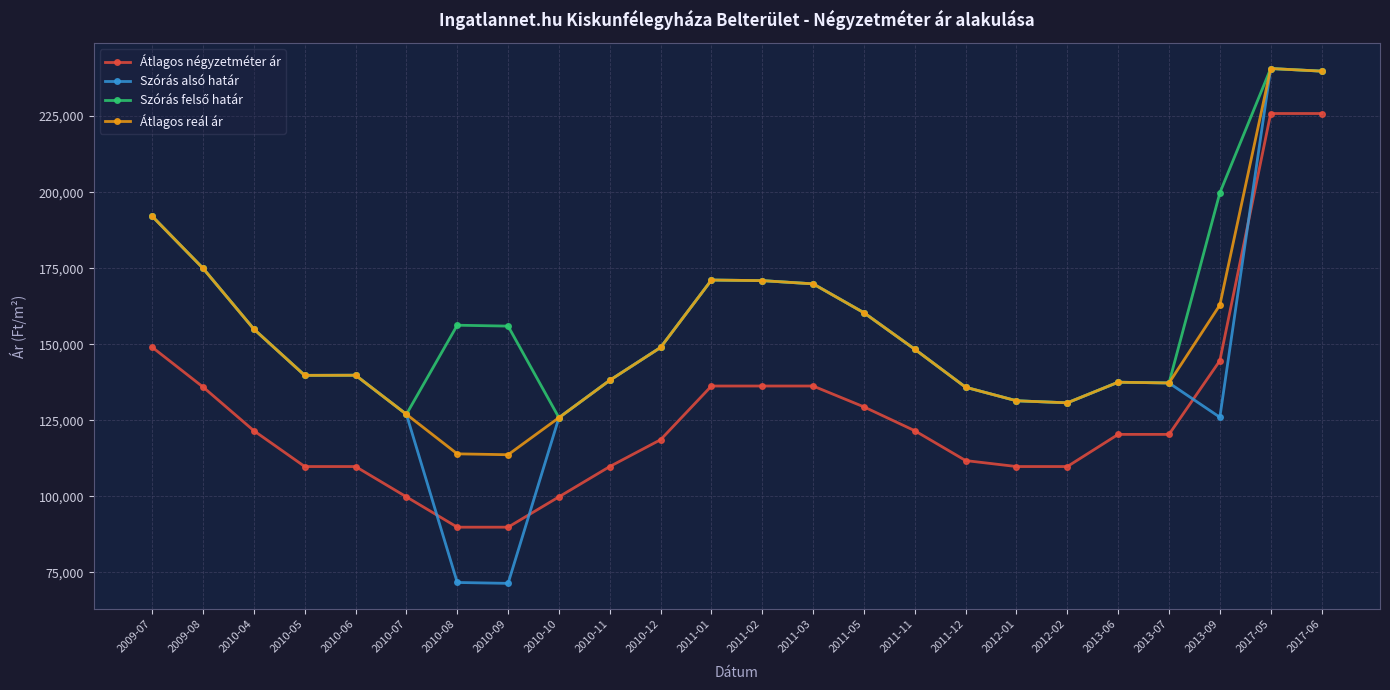

What is the approximate value of Átlagos négyzetméter ár at 2010-05, to the nearest 100?

109800